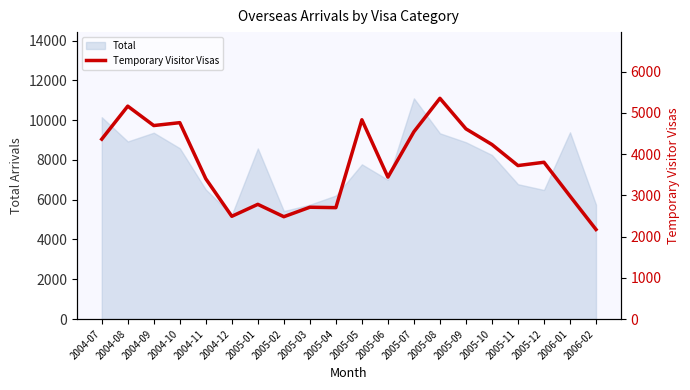

Reading right to left, extract all data points from this chart.

2006-02=2170	2006-01=2980	2005-12=3800	2005-11=3720	2005-10=4230	2005-09=4610	2005-08=5350	2005-07=4540	2005-06=3440	2005-05=4830	2005-04=2700	2005-03=2710	2005-02=2480	2005-01=2780	2004-12=2490	2004-11=3400	2004-10=4760	2004-09=4690	2004-08=5160	2004-07=4360